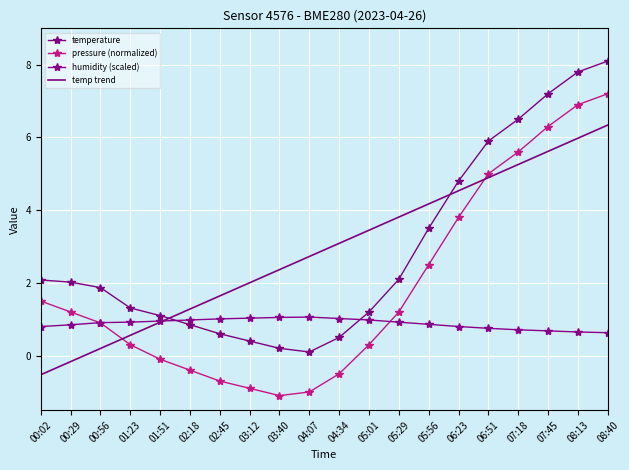

Which series changed the most between 02:18 and 05:01?

temp trend